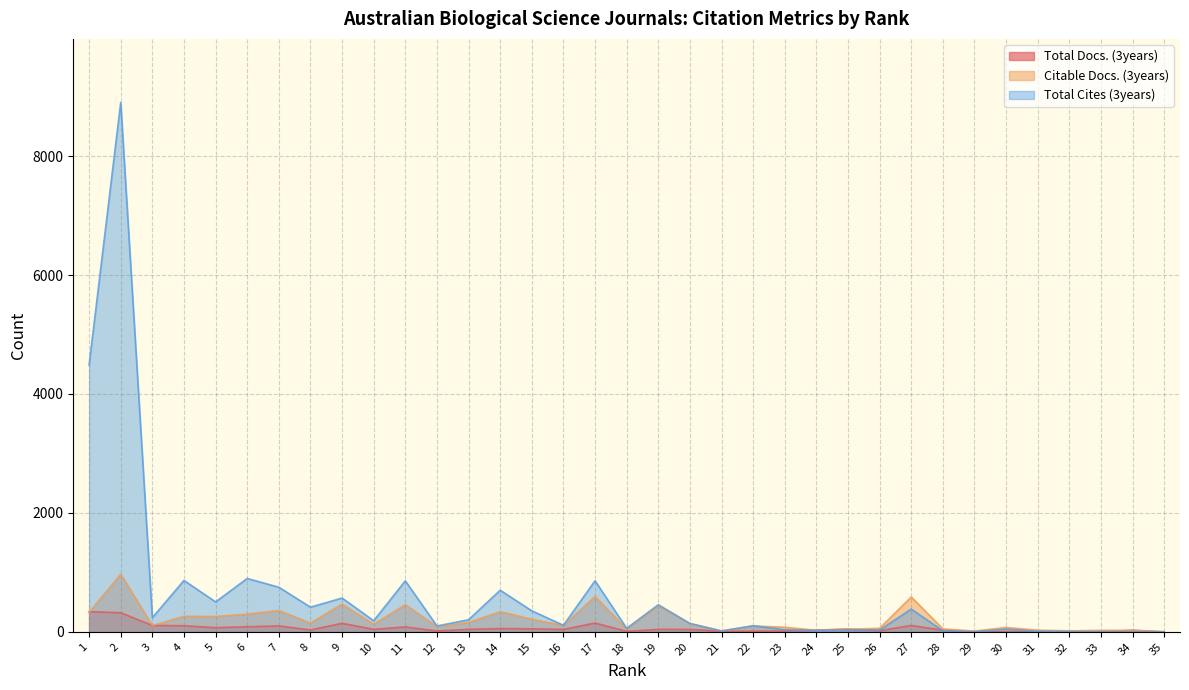

The Total Docs. (3years) series shows 12 at 18. True or false?

False